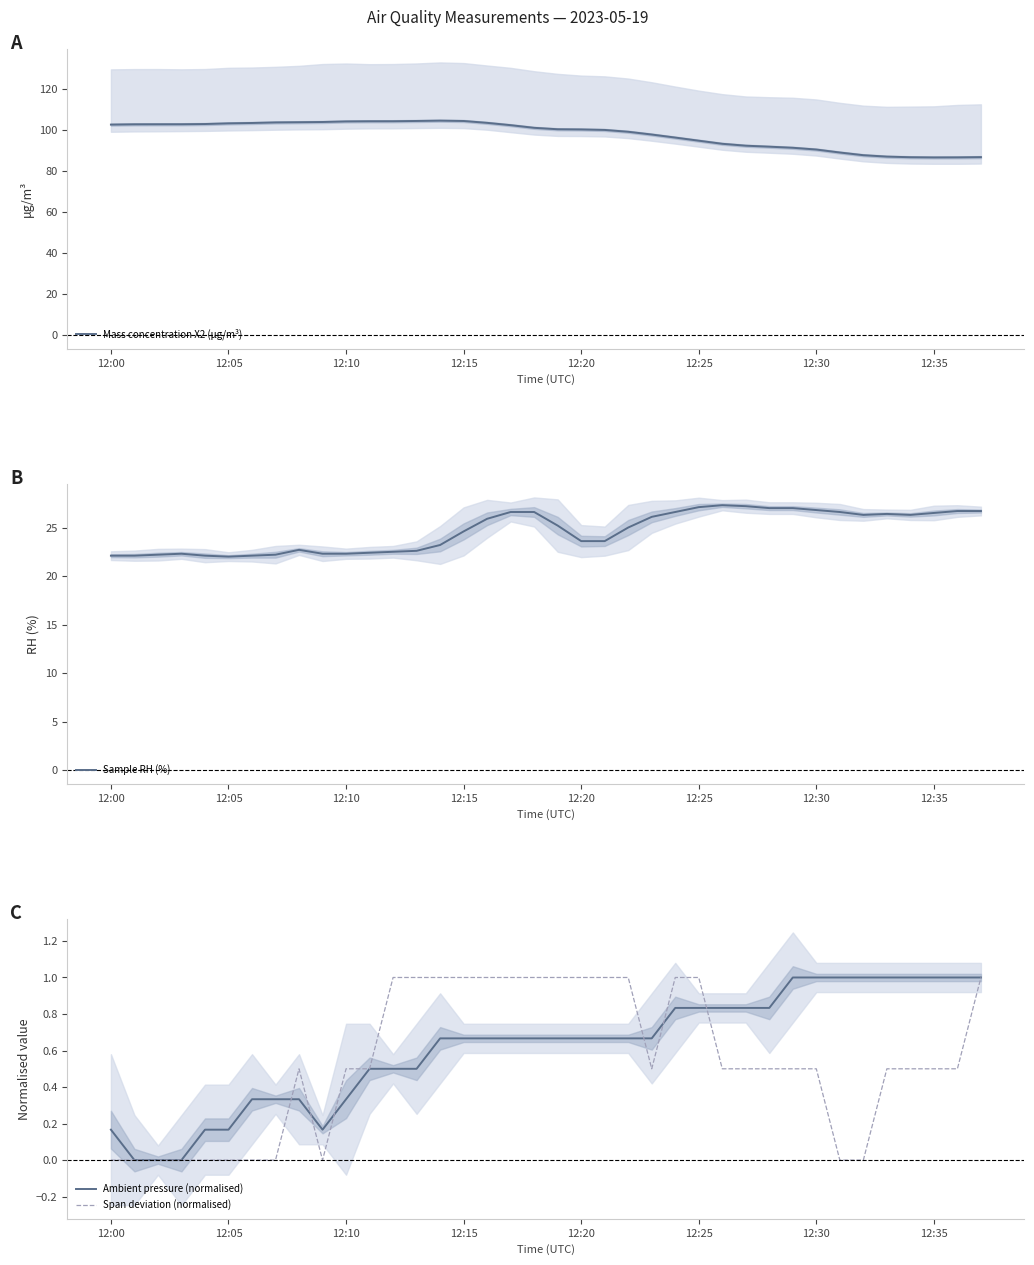

True or false: Mass concentration X2 (μg/m³) and Ambient pressure (normalised) intersect in this chart.

False